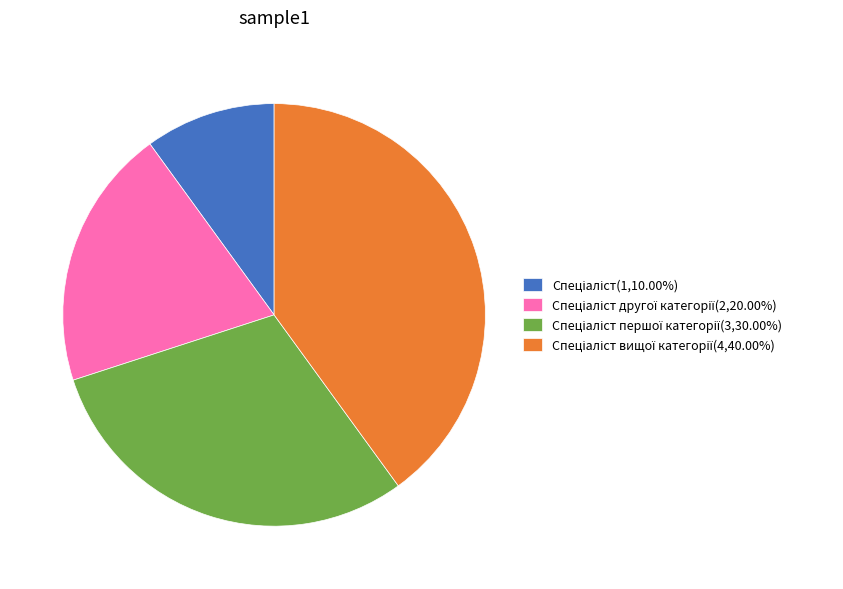

Count the number of slices in the pie.

4